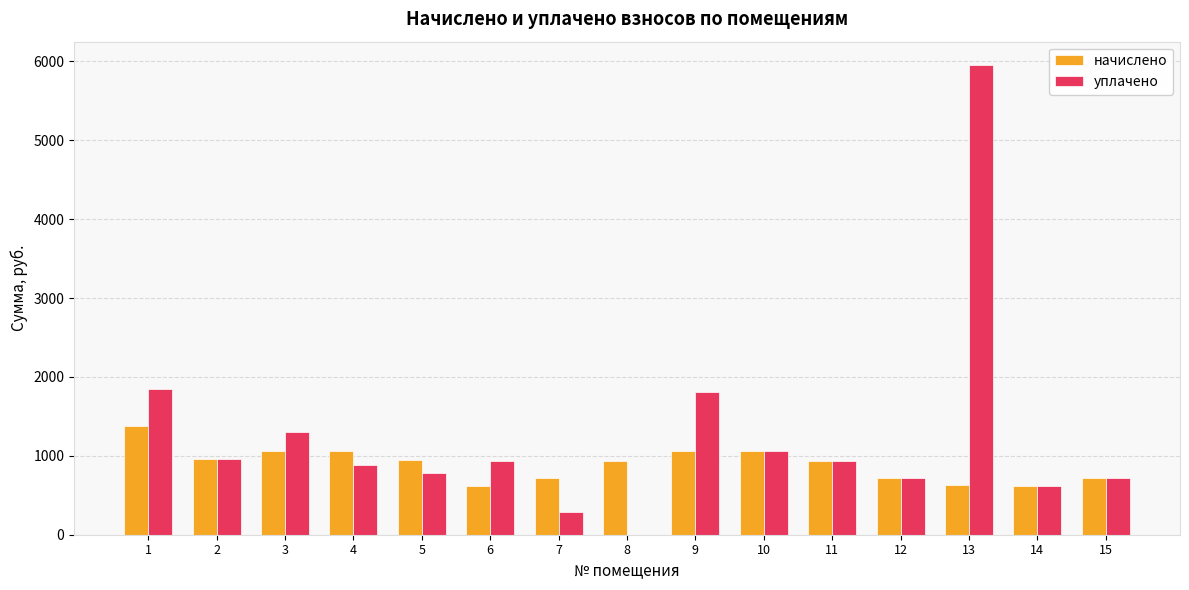

What is the total value across all series at 6?

1558.2